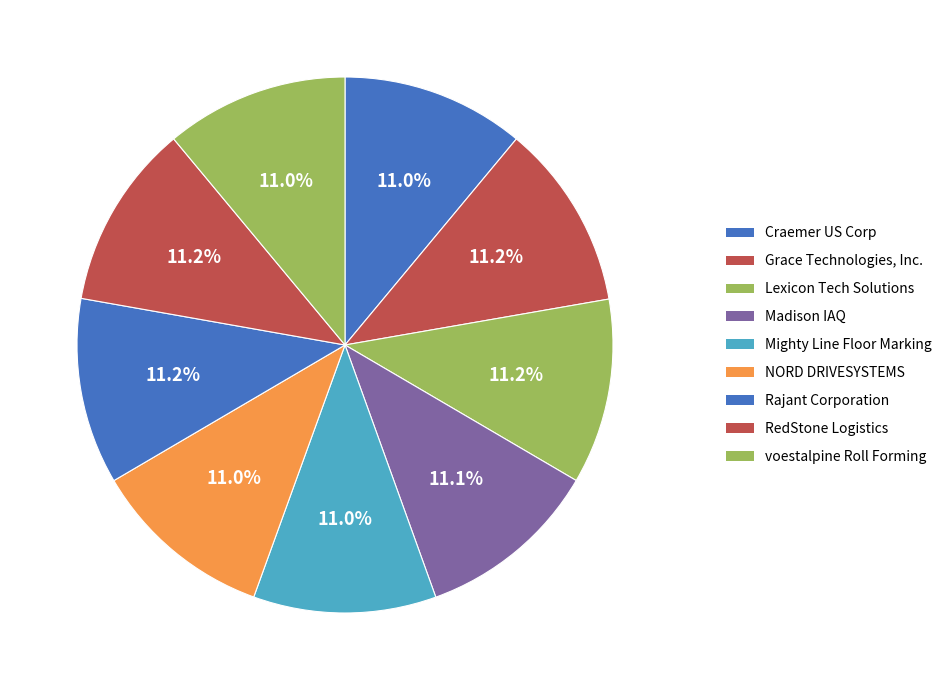

The Rajant Corporation slice represents 11% of the pie. True or false?

True